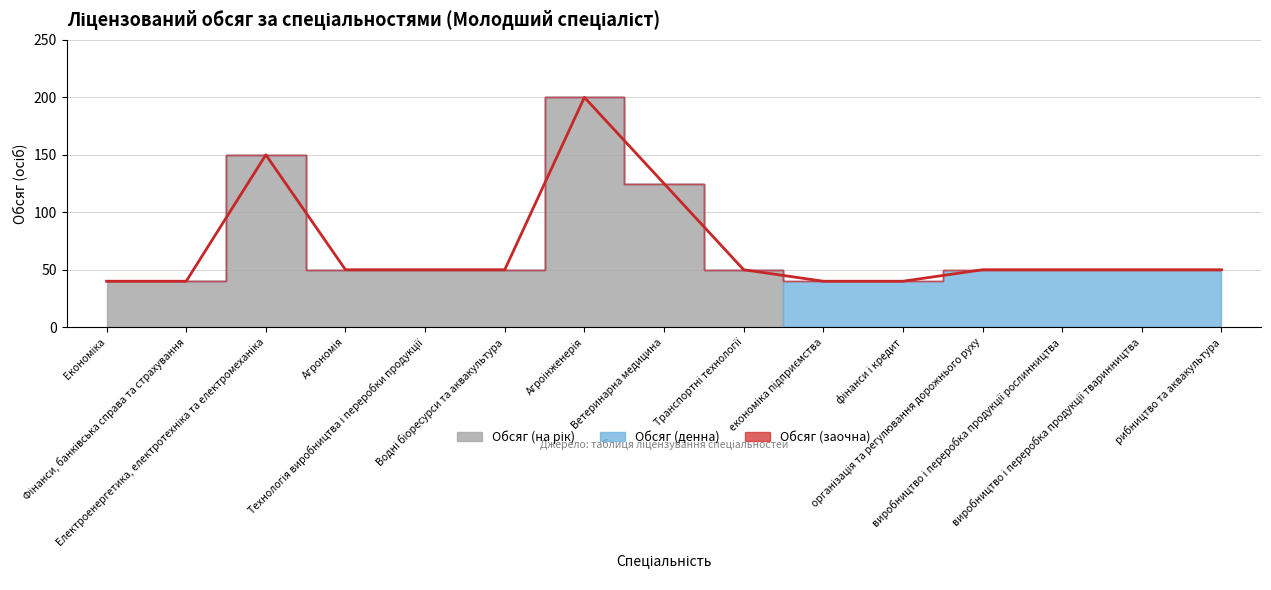

At which category does the chart reach its peak across all series?

Агроінженерія